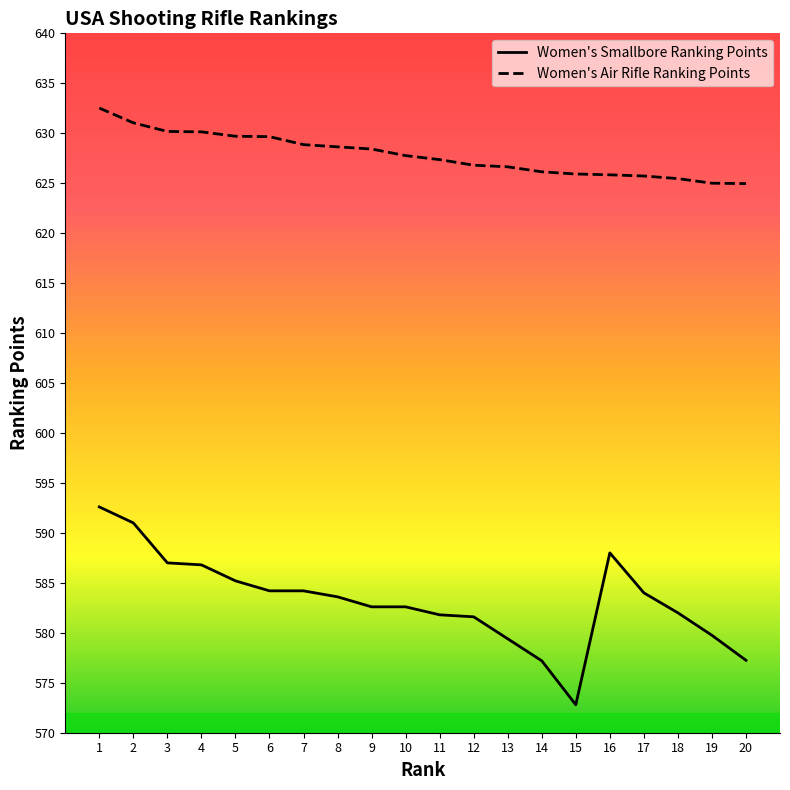

Between 7 and 15, which series saw the biggest shift?

Women's Smallbore Ranking Points